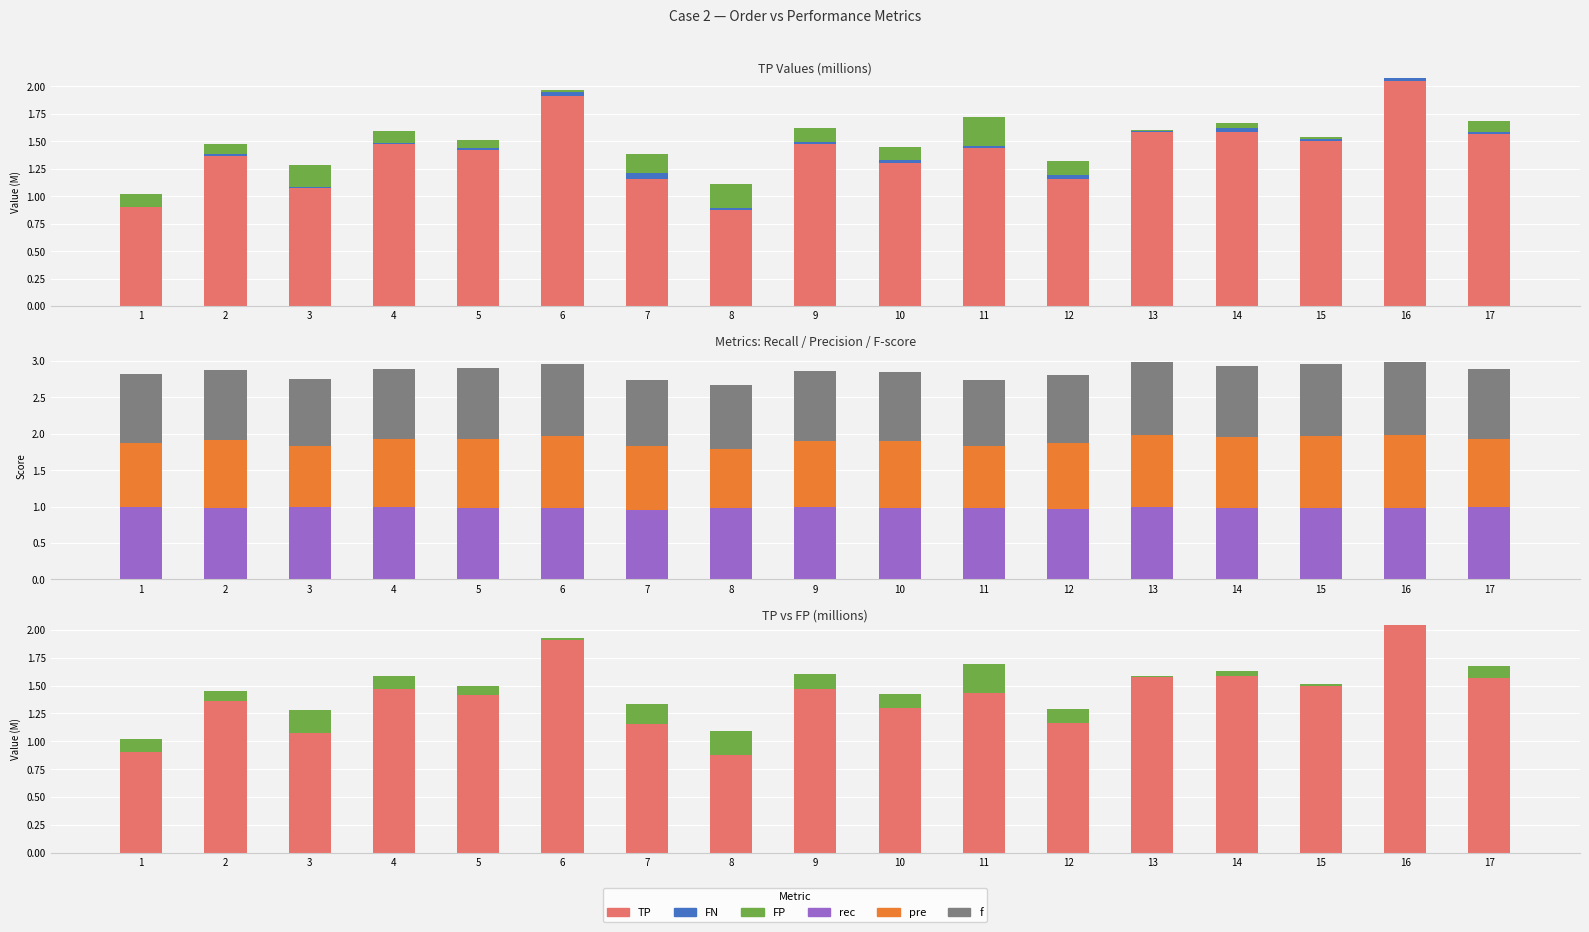

Which series changed the most between 15 and 16?

TP